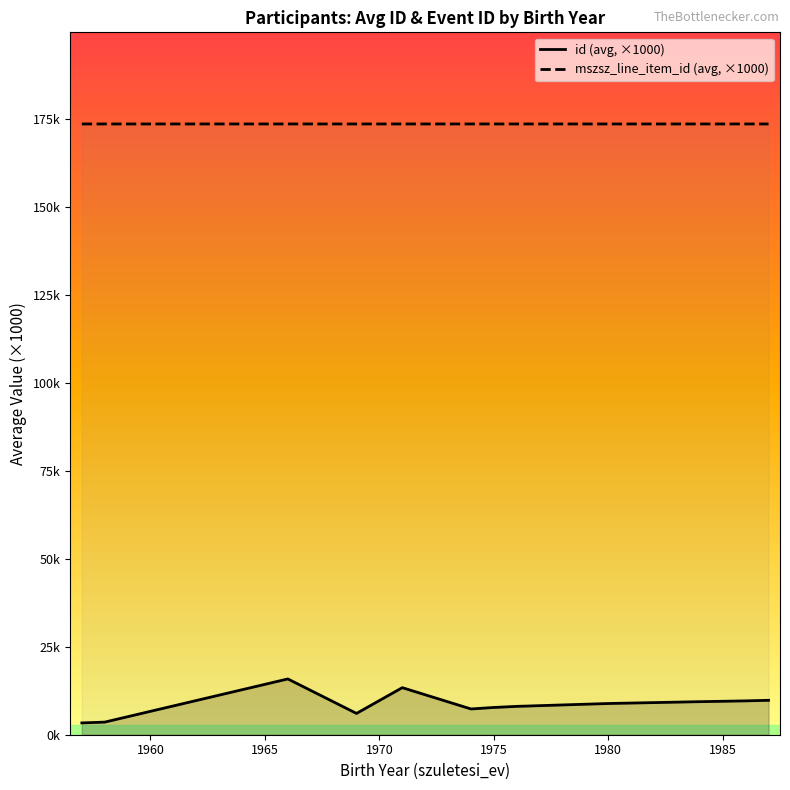

What are all the series names shown in the legend?

id (avg, ×1000), mszsz_line_item_id (avg, ×1000)